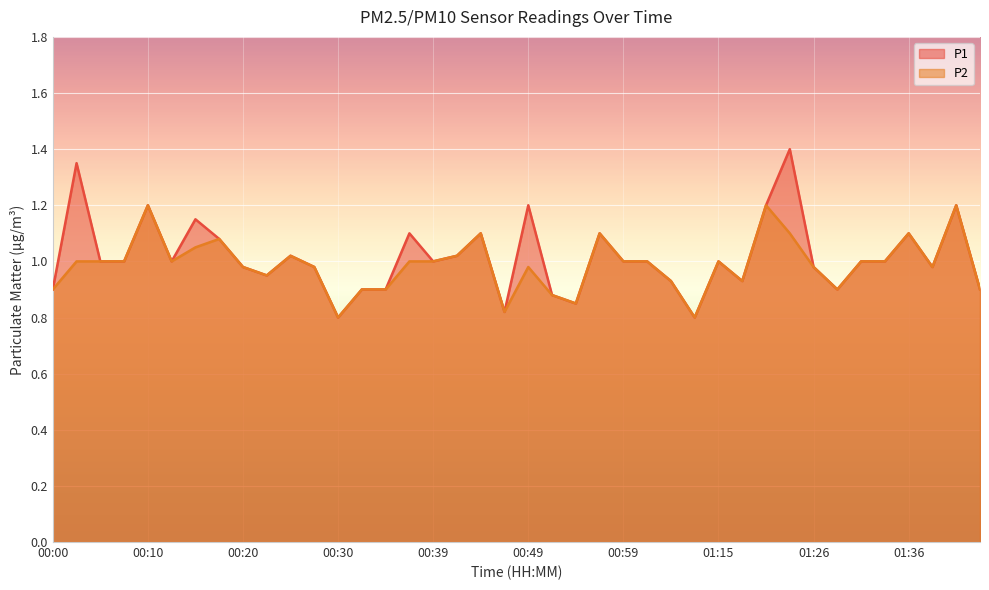

Reading left to right, extract all data points from this chart.

P1: 00:00=0.9	00:03=1.4	00:05=1.0	00:08=1.0	00:10=1.2	00:12=1.0	00:15=1.1	00:17=1.1	00:20=1.0	00:22=0.9	00:25=1.0	00:27=1.0	00:30=0.8	00:32=0.9	00:35=0.9	00:37=1.1	00:39=1.0	00:42=1.0	00:44=1.1	00:47=0.8	00:49=1.2	00:52=0.9	00:54=0.8	00:57=1.1	00:59=1.0	01:02=1.0	01:04=0.9	01:12=0.8	01:15=1.0	01:17=0.9	01:20=1.2	01:22=1.4	01:26=1.0	01:28=0.9	01:31=1.0	01:33=1.0	01:36=1.1	01:38=1.0	01:41=1.2	01:43=0.9
P2: 00:00=0.9	00:03=1.0	00:05=1.0	00:08=1.0	00:10=1.2	00:12=1.0	00:15=1.1	00:17=1.1	00:20=1.0	00:22=0.9	00:25=1.0	00:27=1.0	00:30=0.8	00:32=0.9	00:35=0.9	00:37=1.0	00:39=1.0	00:42=1.0	00:44=1.1	00:47=0.8	00:49=1.0	00:52=0.9	00:54=0.8	00:57=1.1	00:59=1.0	01:02=1.0	01:04=0.9	01:12=0.8	01:15=1.0	01:17=0.9	01:20=1.2	01:22=1.1	01:26=1.0	01:28=0.9	01:31=1.0	01:33=1.0	01:36=1.1	01:38=1.0	01:41=1.2	01:43=0.9